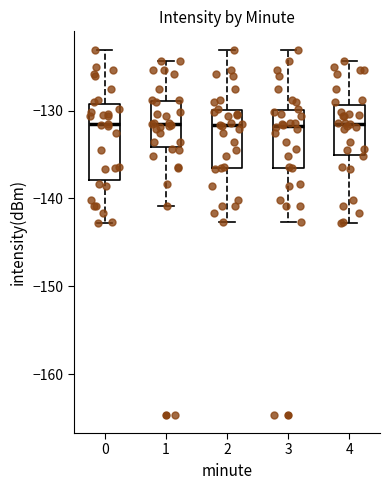

Comparing the boxes themselves (not the whiskers), which one is the tallest?

0